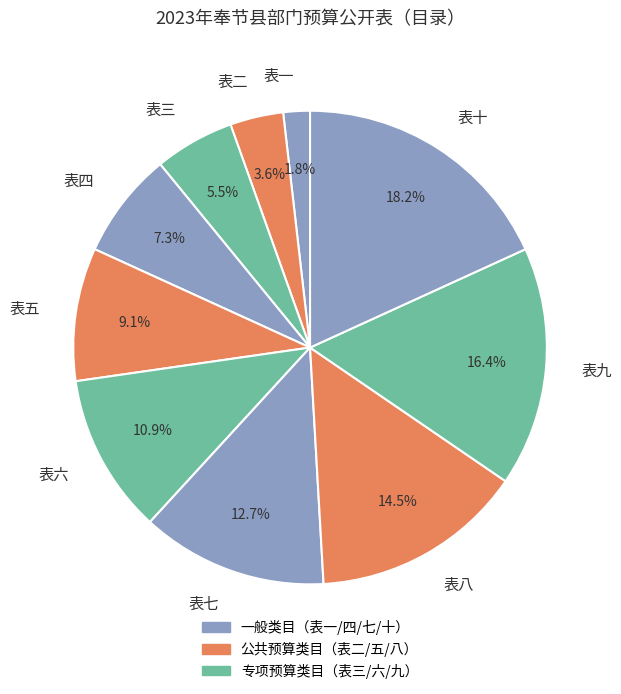

Does 表九 represent more than half of the total?

No